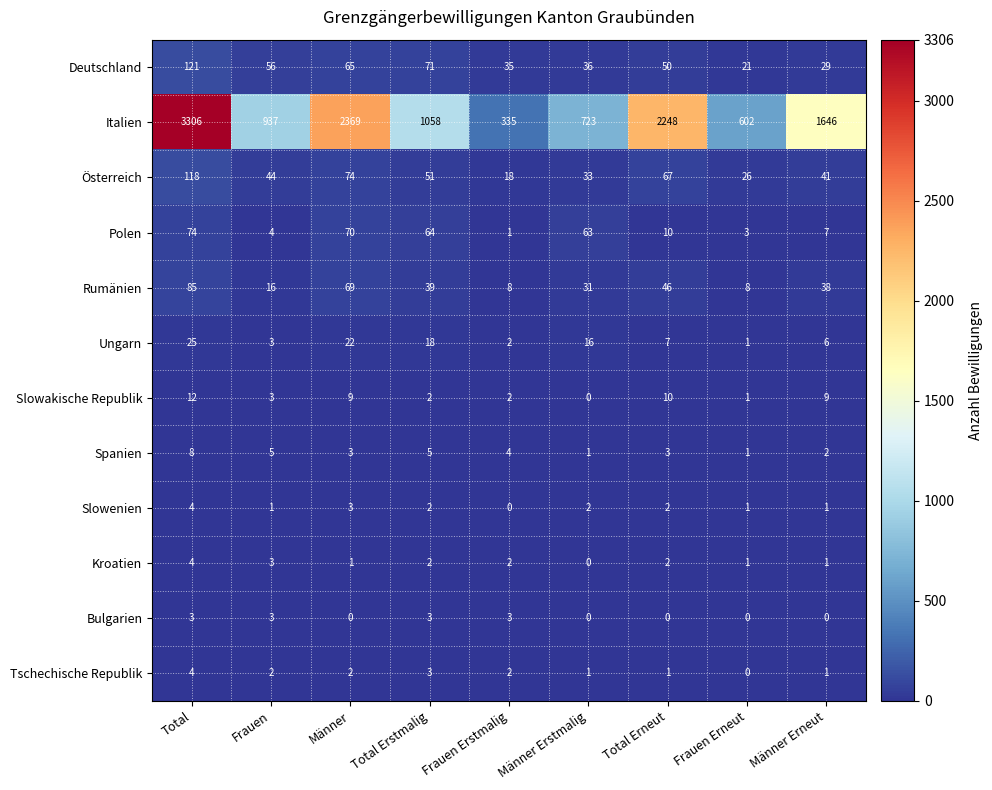

How many series are shown in this chart?

12